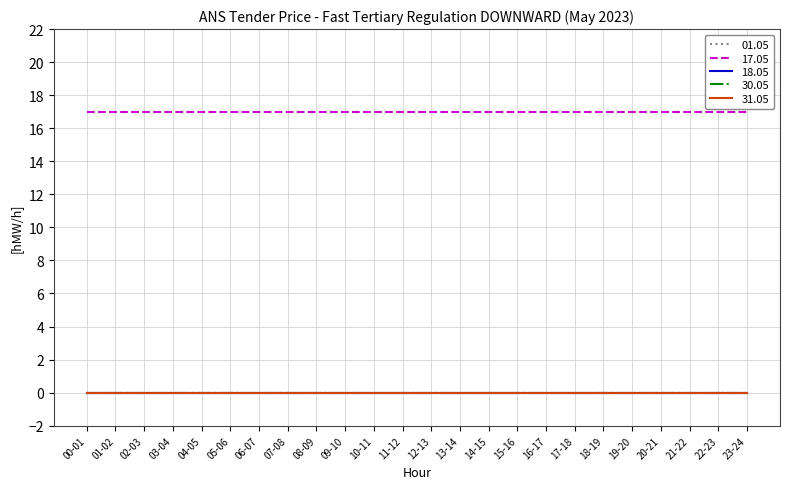

Is this an area chart (filled region under the line)?

No